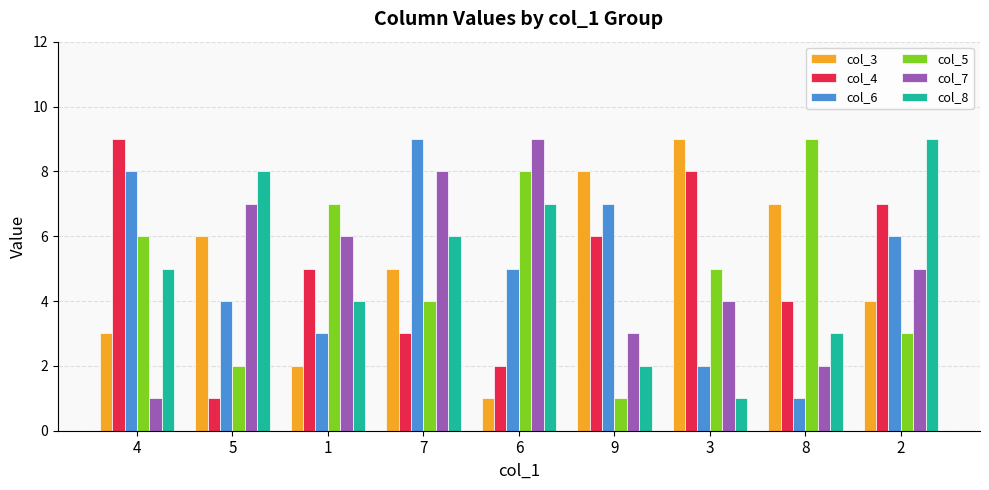

What is the label of the 8th bar from the right?

5